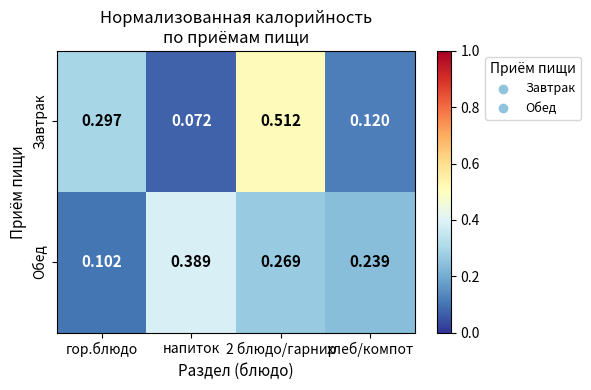

Which series changed the most between гор.блюдо and хлеб/компот?

Завтрак